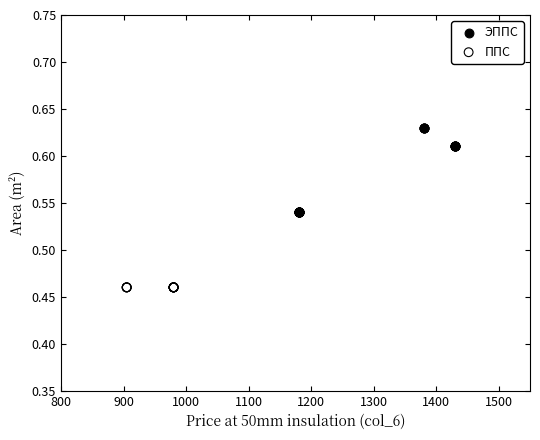

Which series reaches the minimum Y coordinate?

ППС